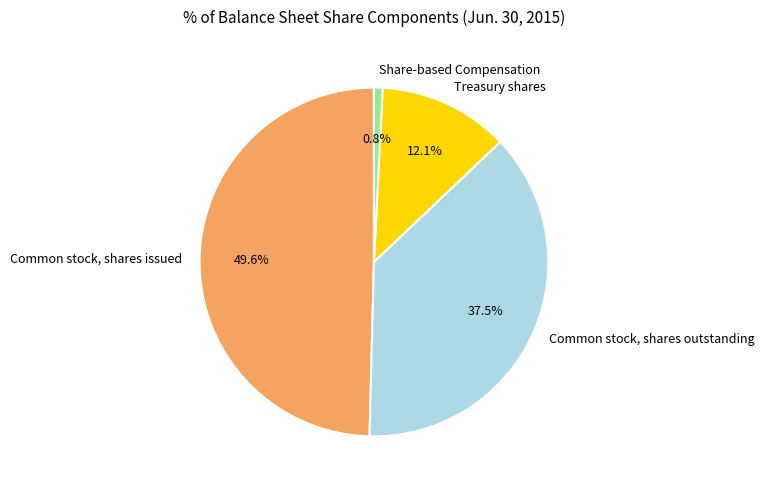

True or false: Treasury shares accounts for 12% of the total.

True